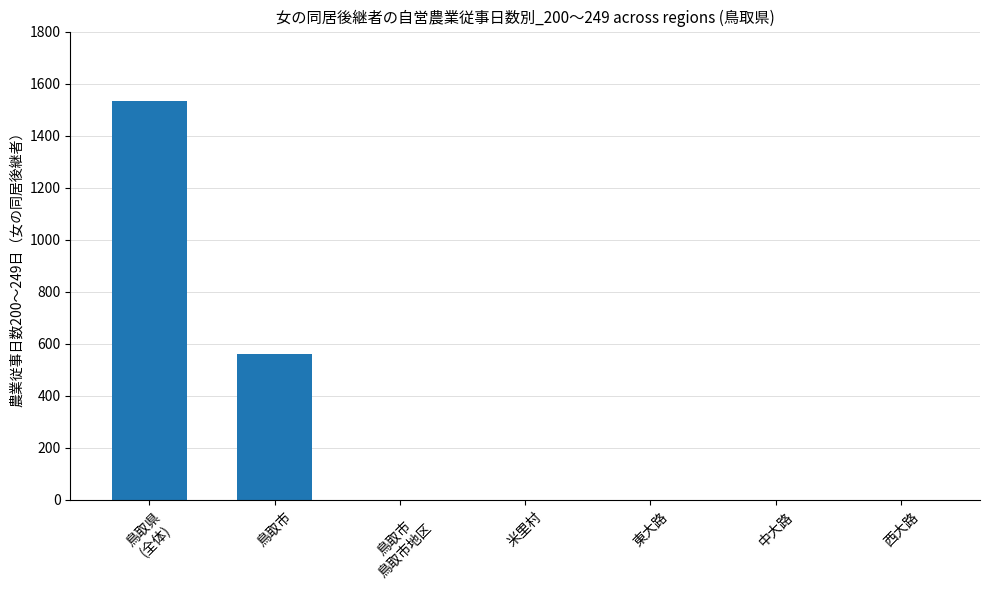

Is it true that the value at 鳥取市 is 562?

True